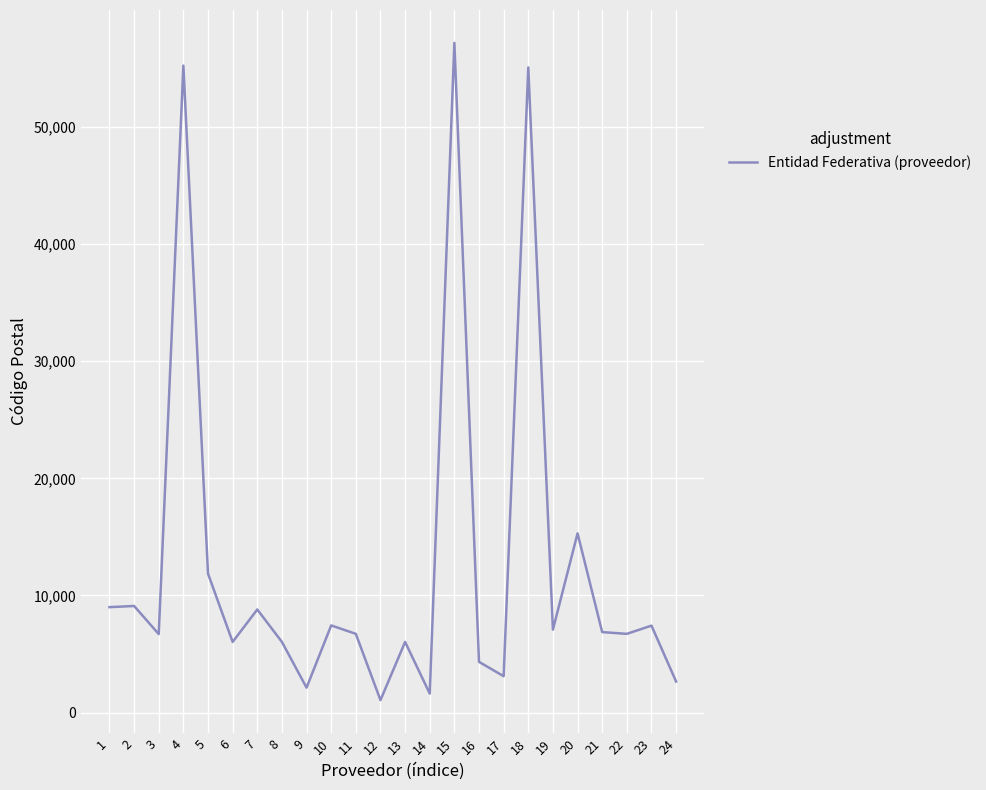

Read the value at 8, to the nearest 50.

6050